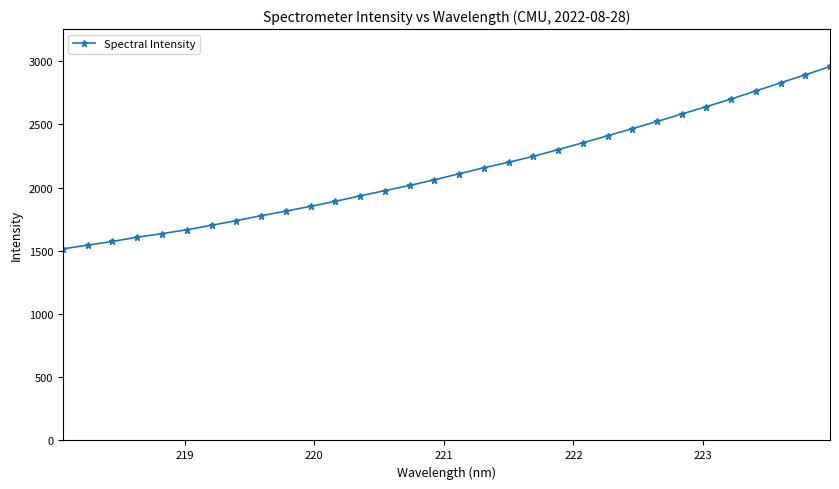

How many data points are less than 2109?

16